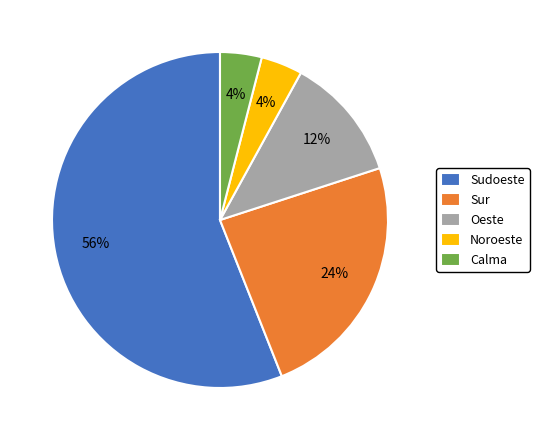

The Calma slice represents 4% of the pie. True or false?

True